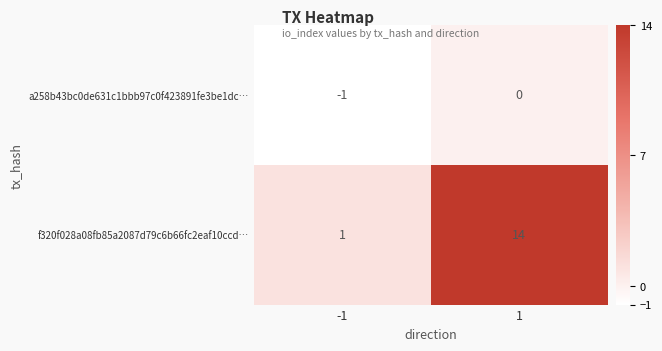

Is it true that a258b43bc0de631c1bbb97c0f423891fe3be1dc… equals 0 at 1?

True